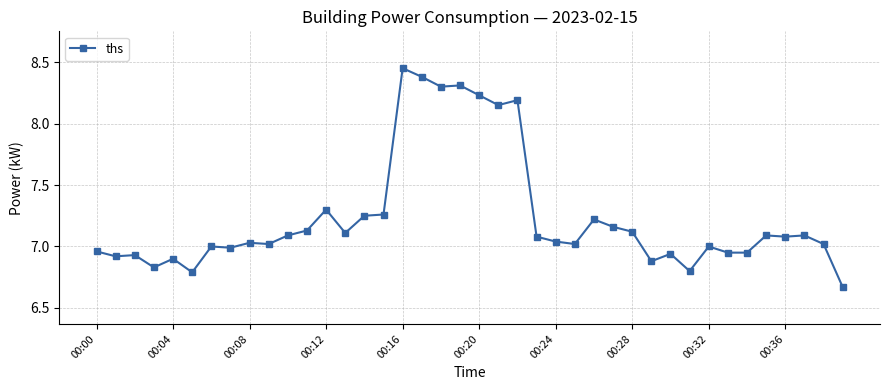

True or false: there are more than 2 points higher than both neighbors.

True